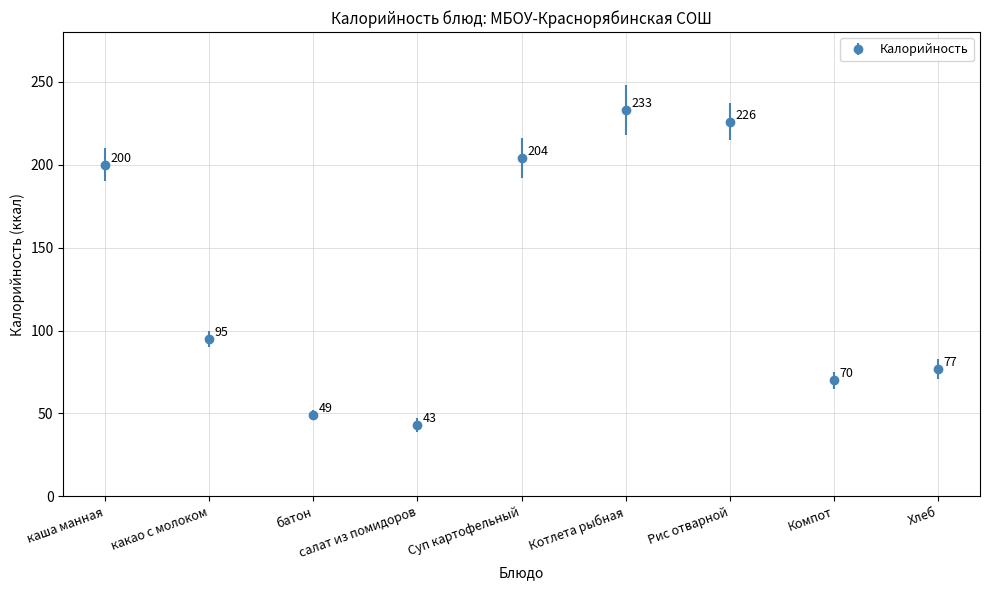

What position from the right is салат из помидоров?

6